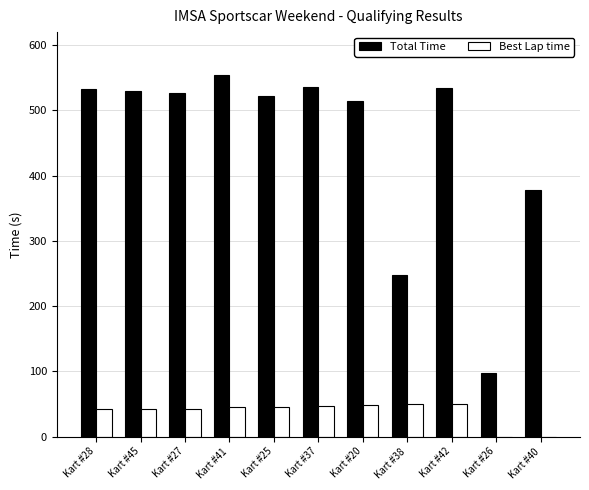

What is the maximum value for Total Time?

553.8